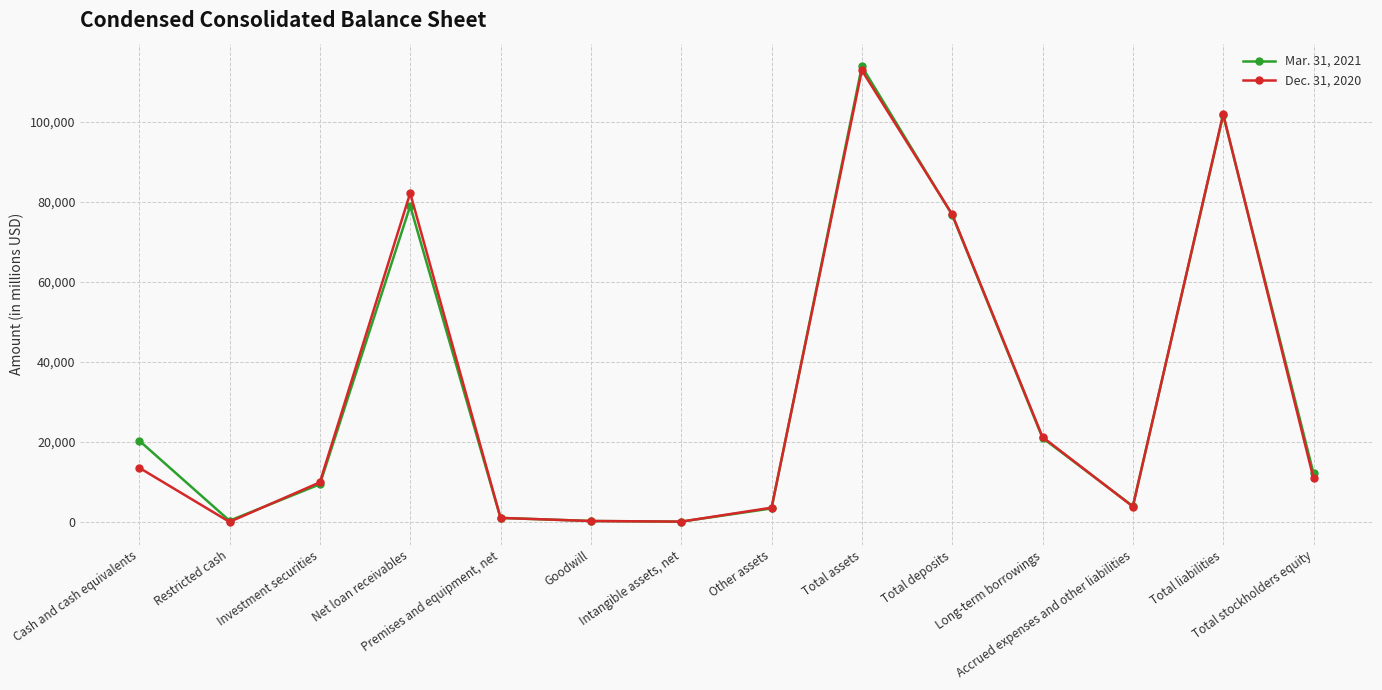

What is the maximum value shown in the chart?

113871